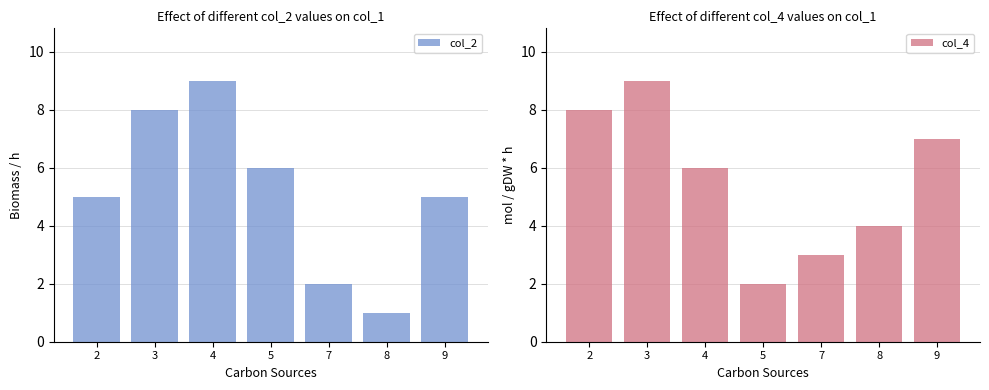

At which category does the chart reach its peak across all series?

4